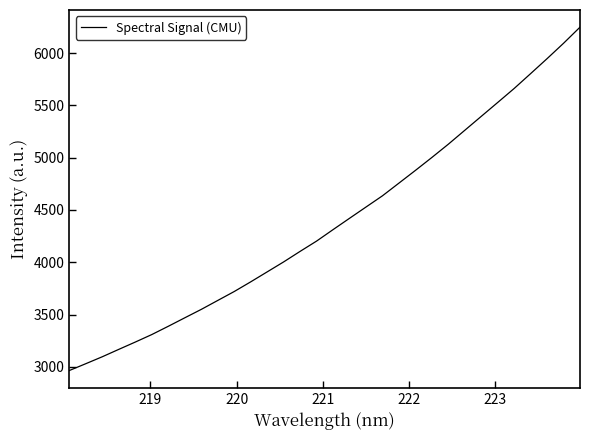

What is the maximum value shown in the chart?

6247.5